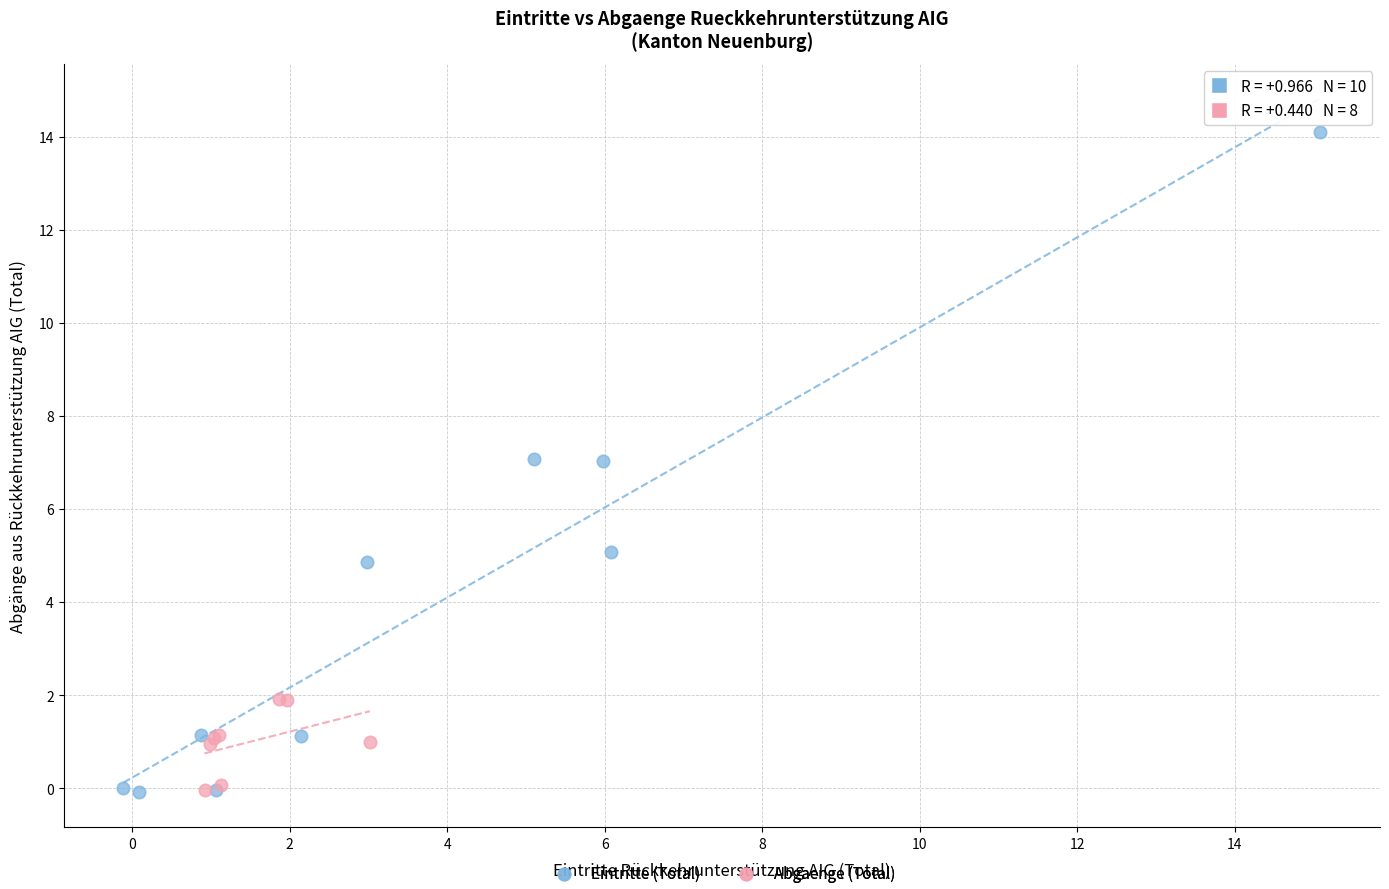

Which series contains the highest Y value?

Eintritte (Total)